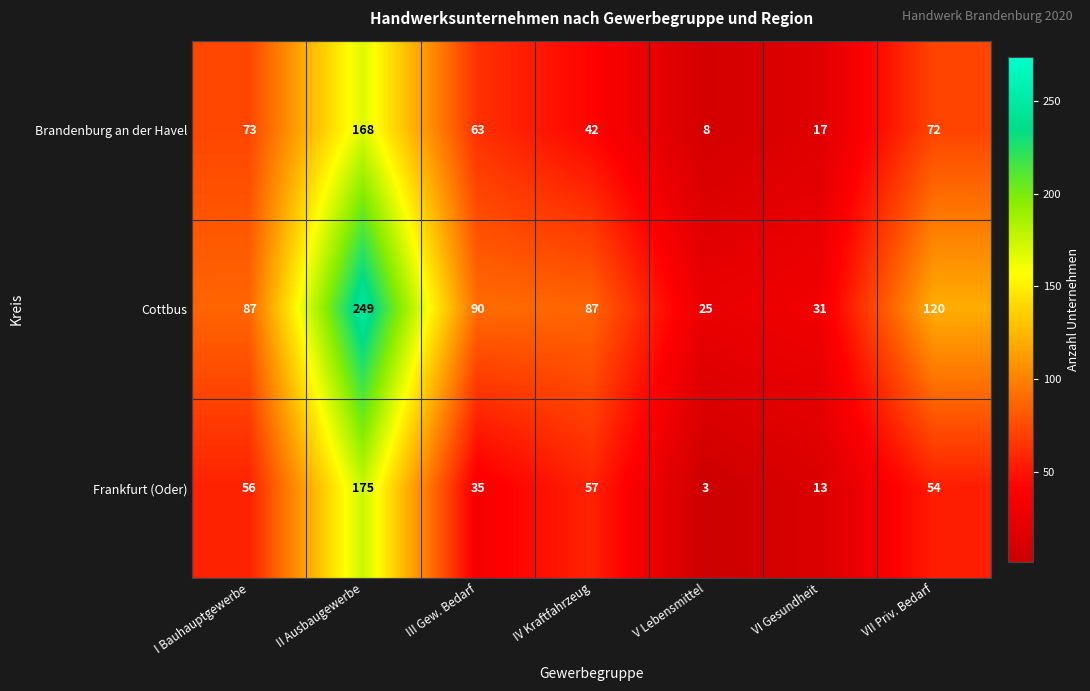

How many series are shown in this chart?

3